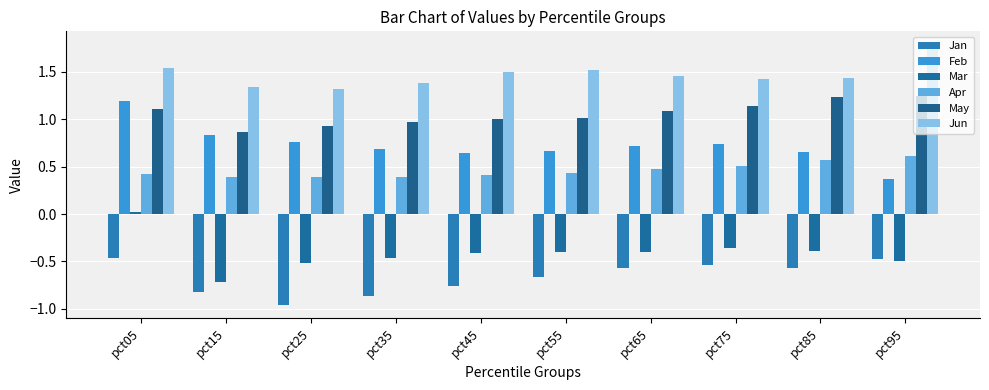

At which category is the sum across all series the highest?

pct05